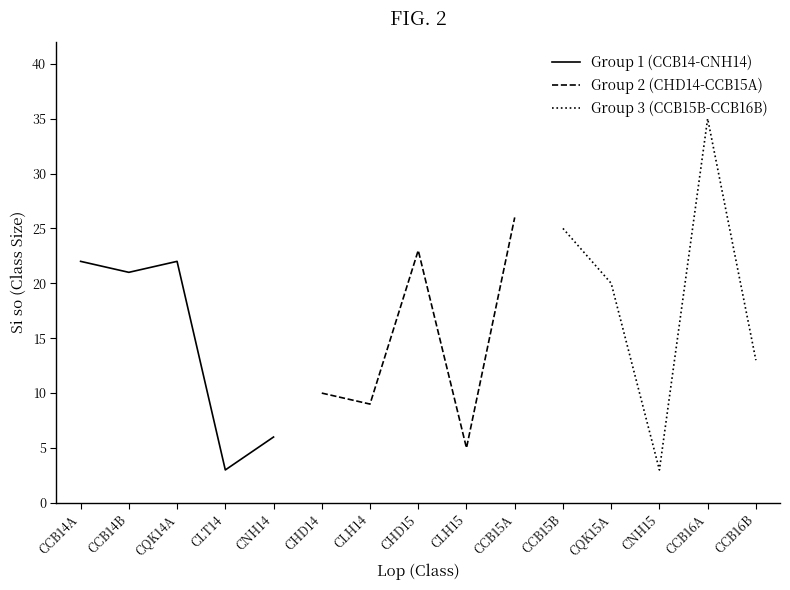

Is it true that Group 1 (CCB14-CNH14) equals 1 at CLT14?

False